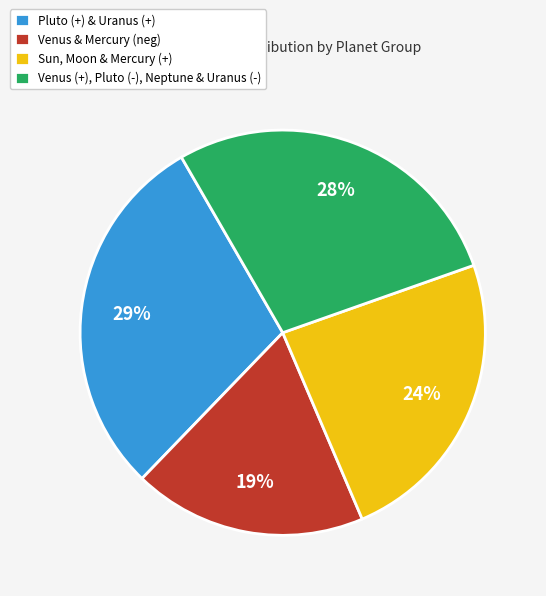

To the nearest percent, what is the difference between the Venus (+), Pluto (-), Neptune & Uranus (-) and Sun, Moon & Mercury (+) slice percentages?

4%